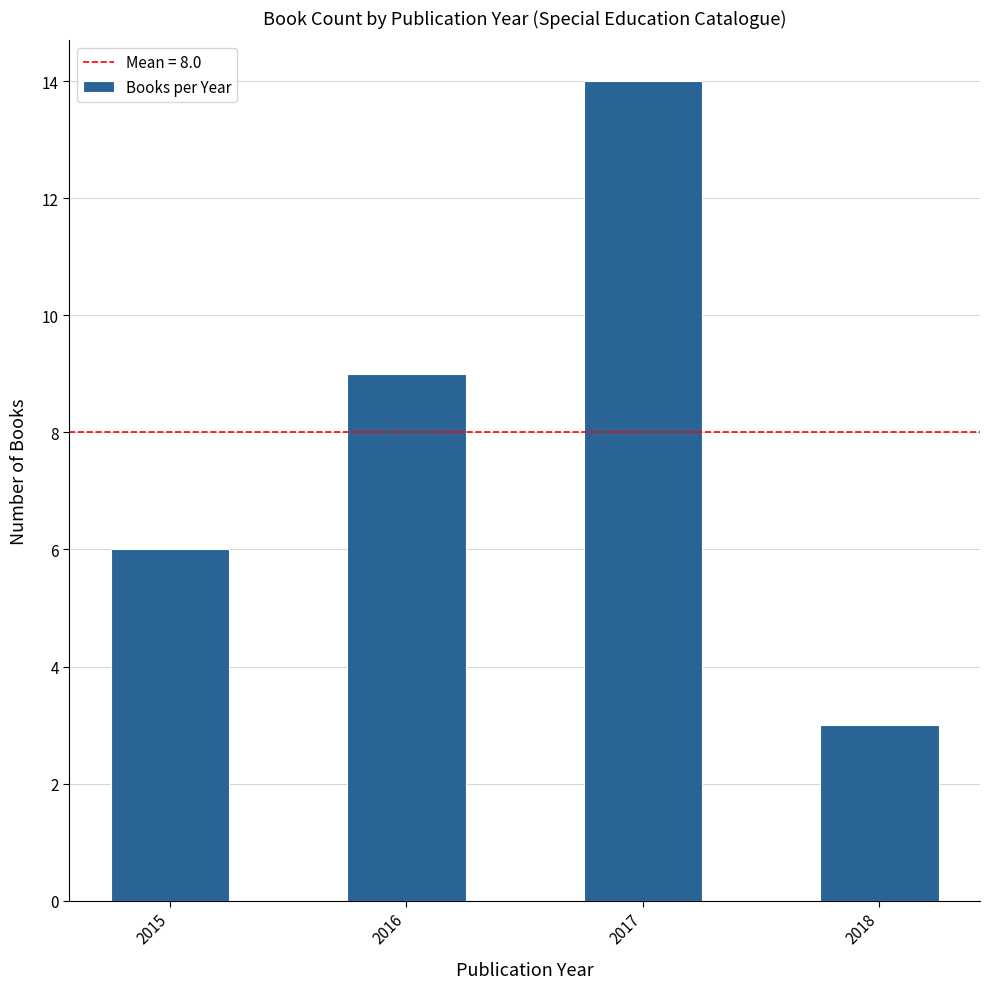

True or false: the data shows 9 at 2016.

True